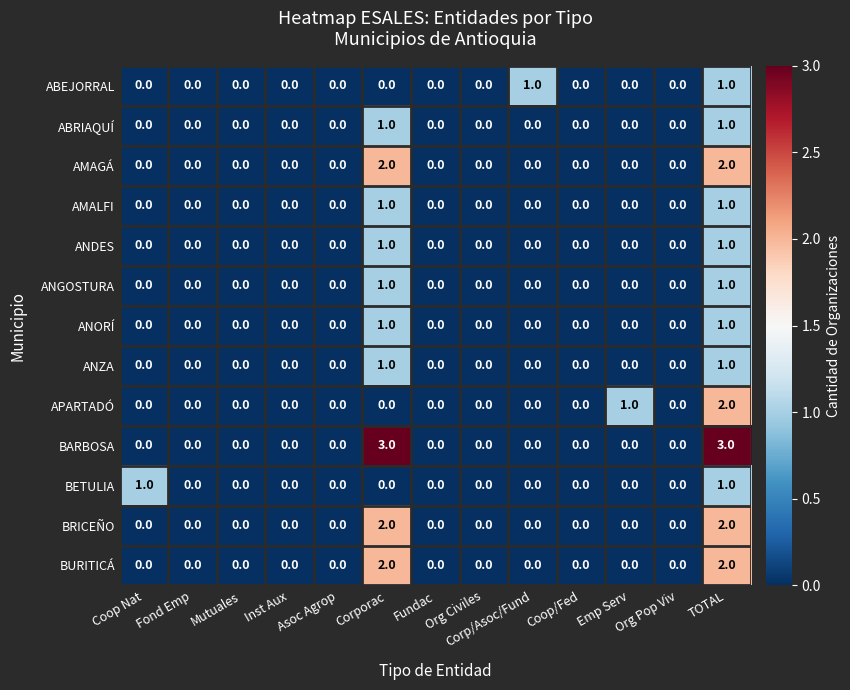

What is the maximum value shown in the chart?

3